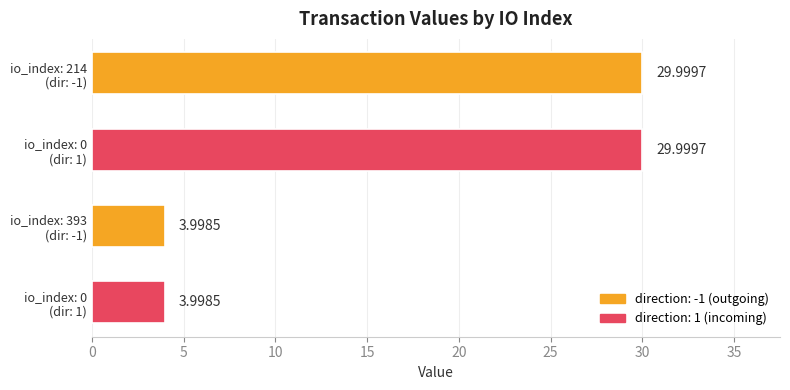

How many bars are there in total?

4